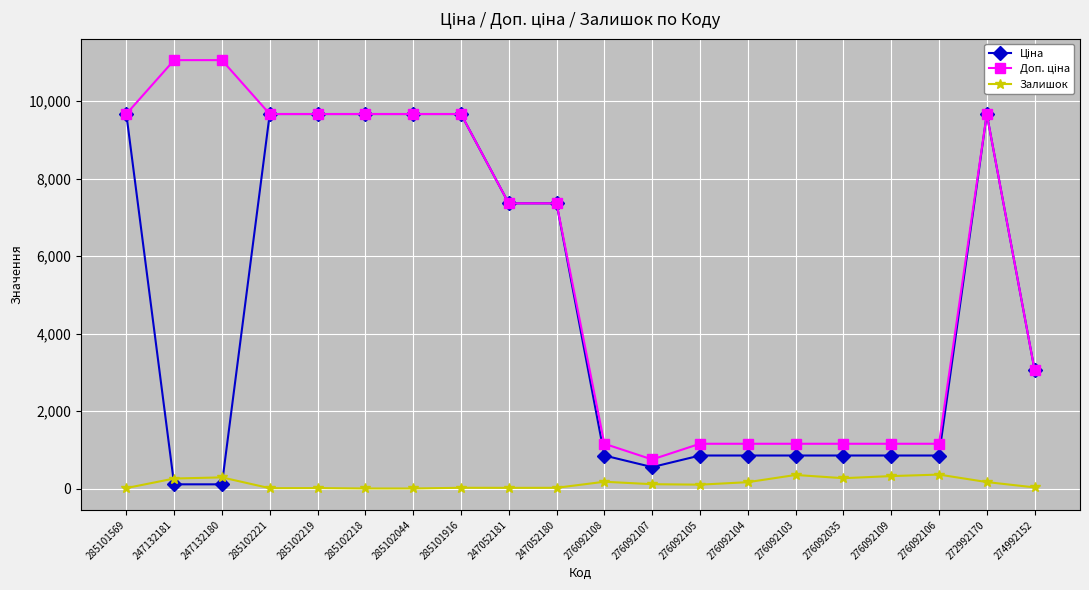

What is the difference between the second highest and minimum values in the Залишок series?

349.0